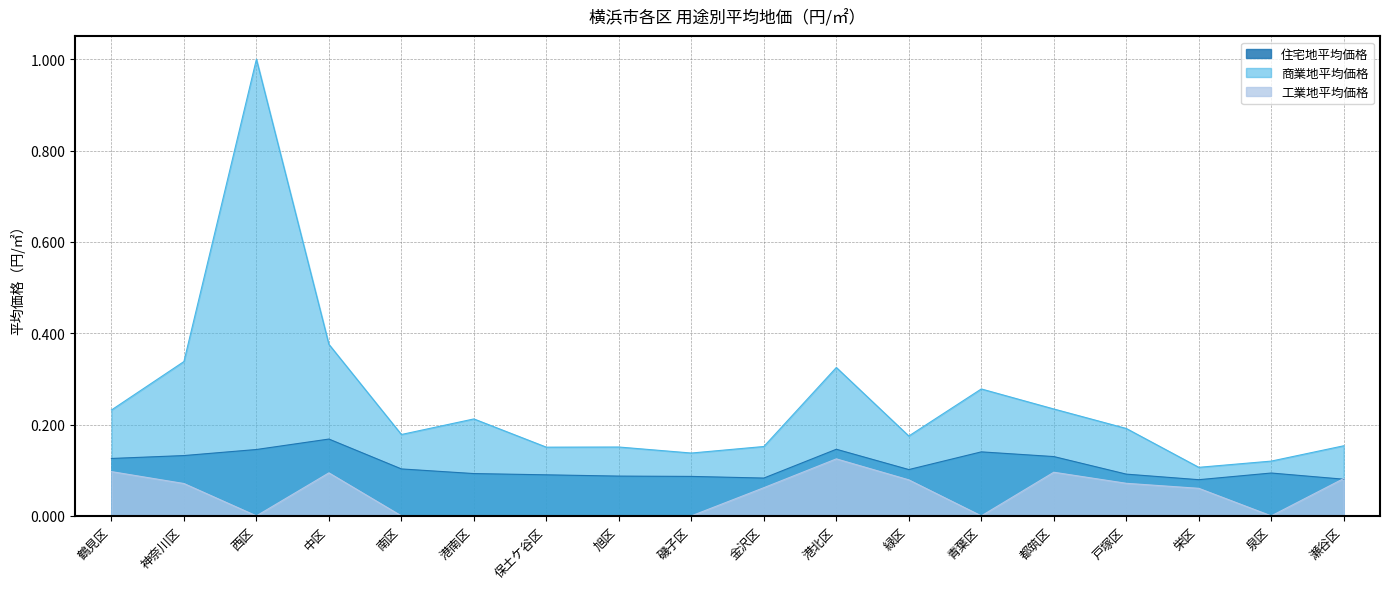

What position from the right is 泉区?

2